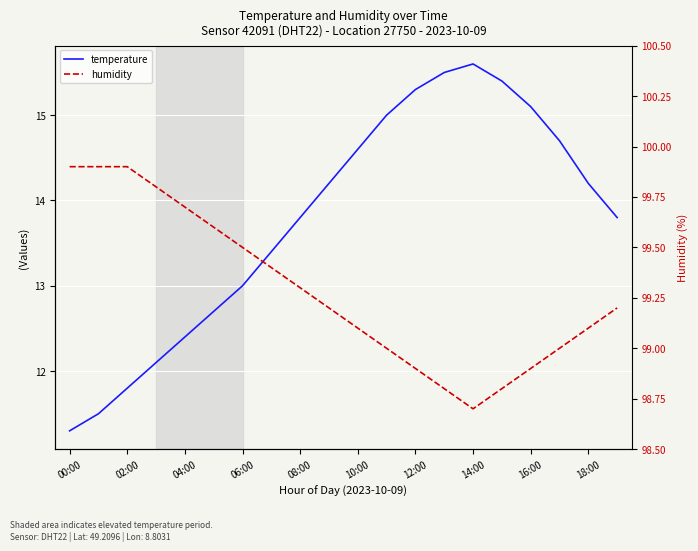

At which category is the sum across all series the highest?

13